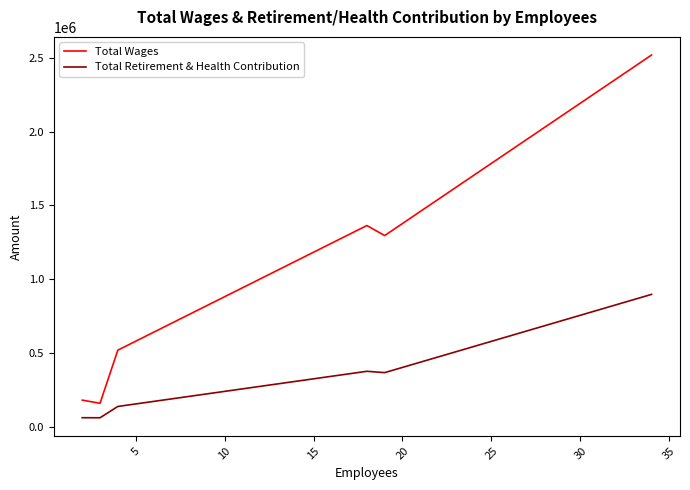

What is the lowest value of the Total Wages series?

158622